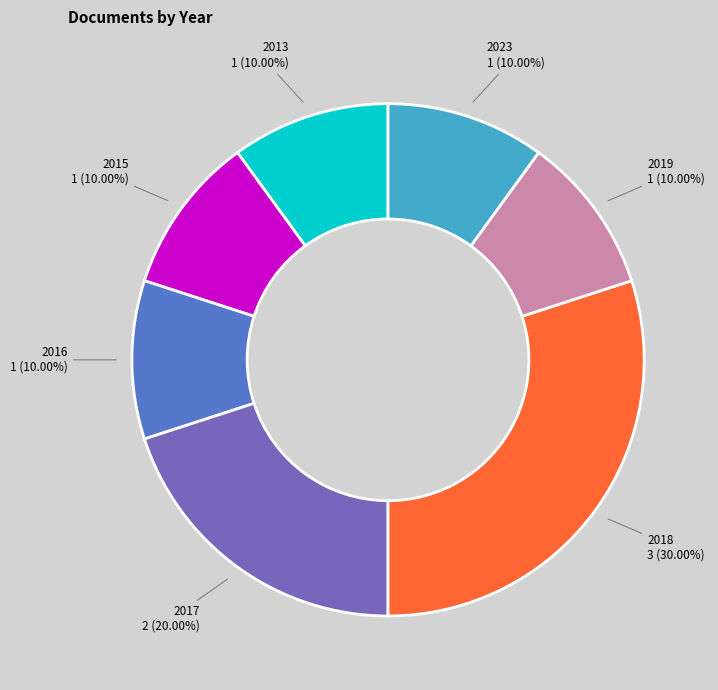

Does any single category account for the majority?

No